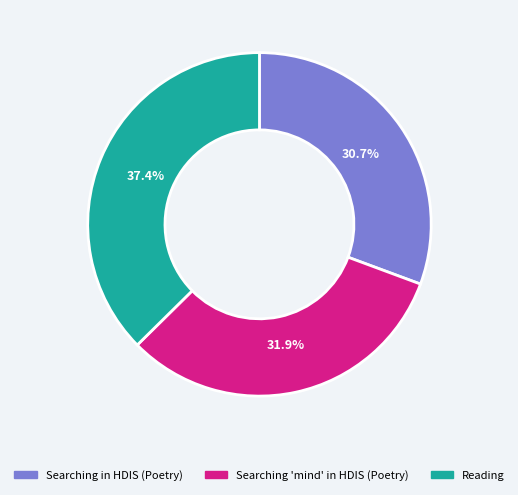

Does any single category account for the majority?

No